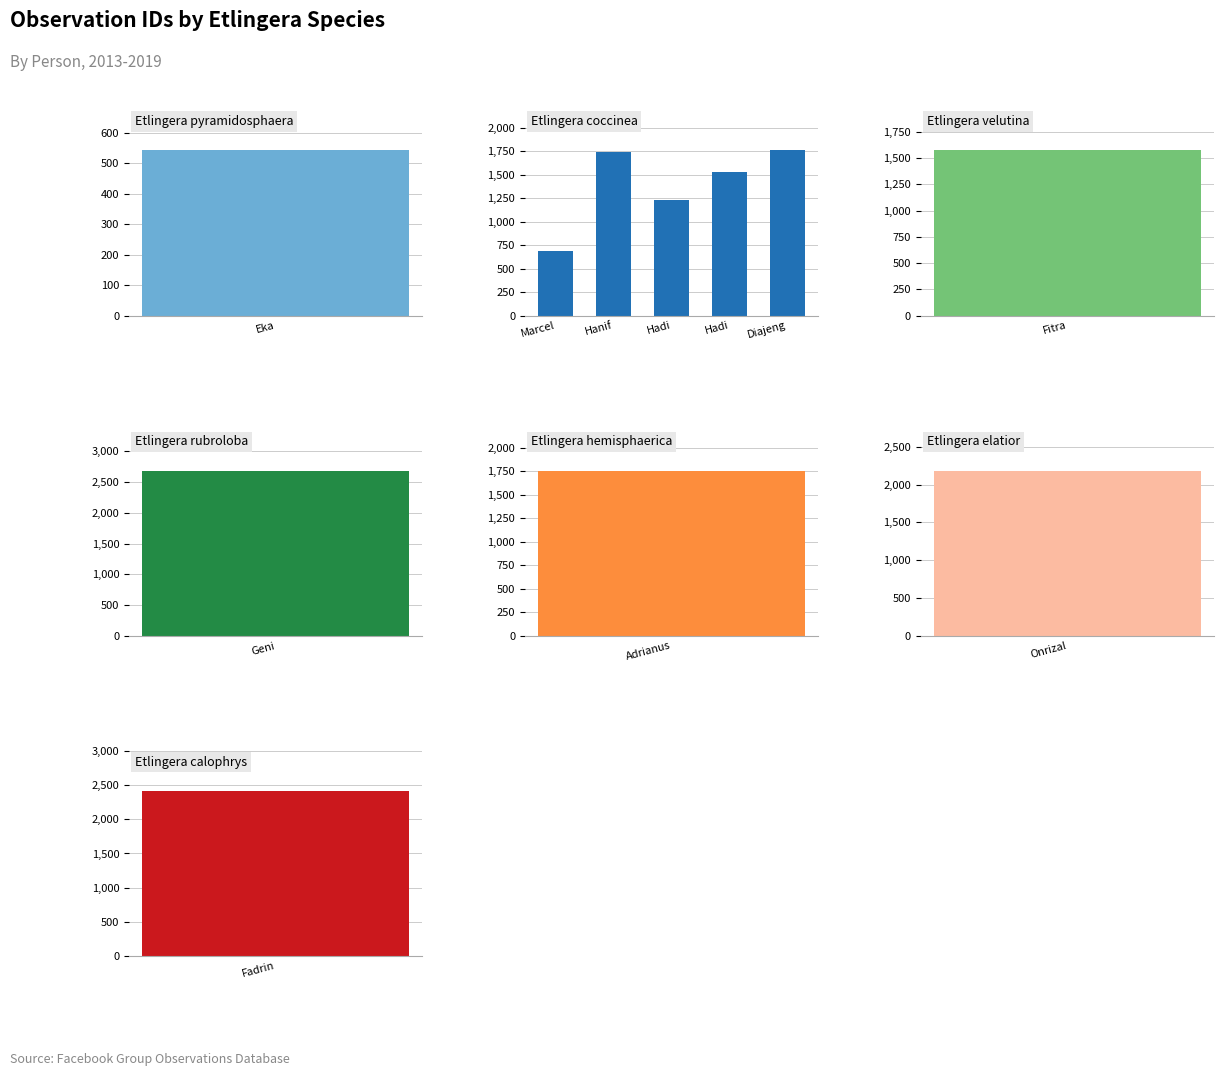

Where is the data nearest to the value 1227?

Hadi